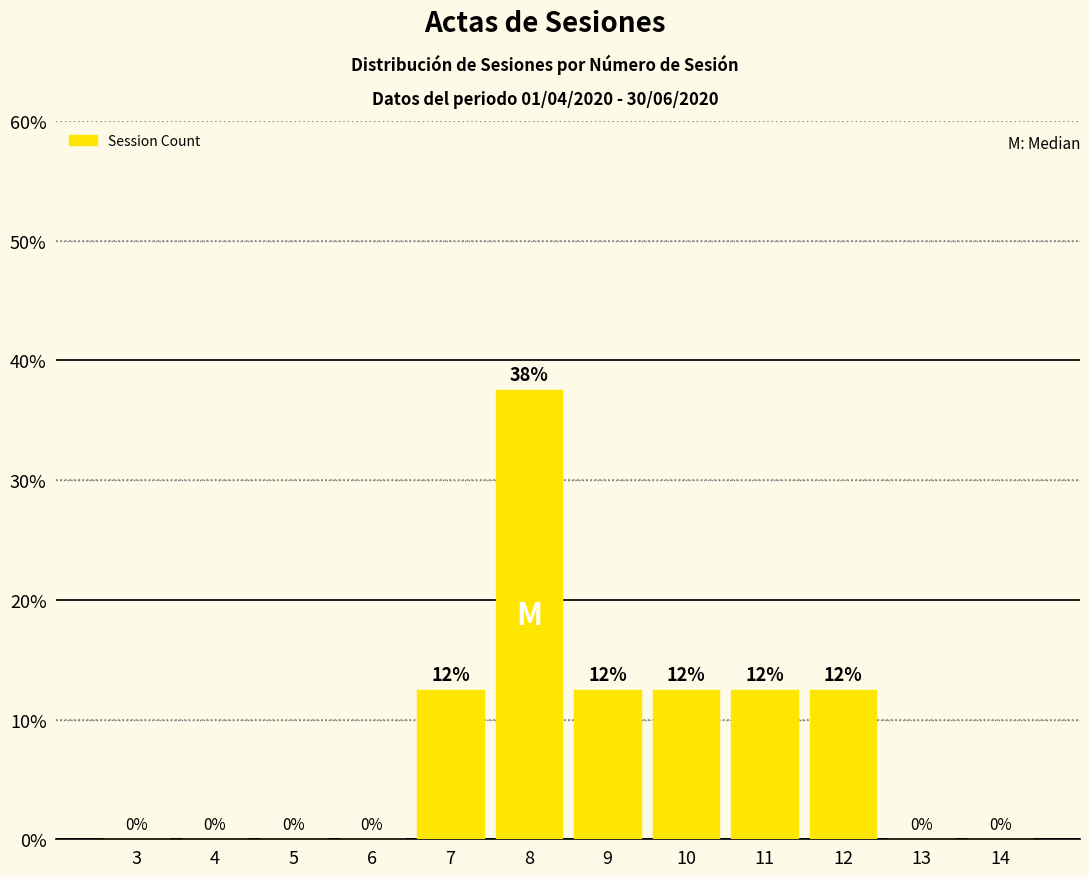

Which label corresponds to the smallest value in the chart?

3